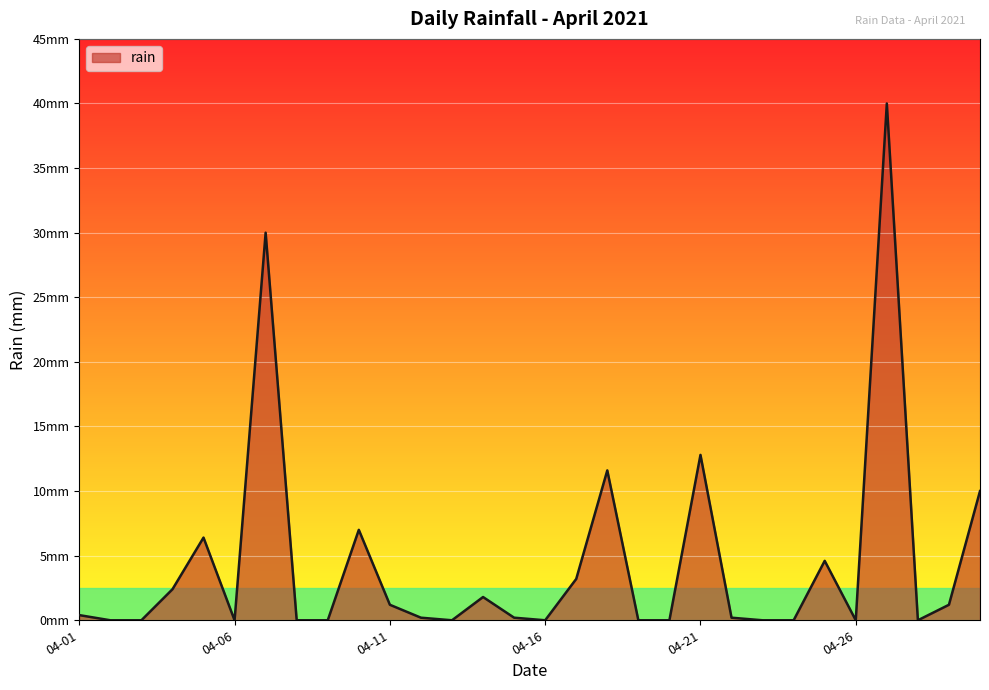

Does the chart display data point markers on the line(s)?

No